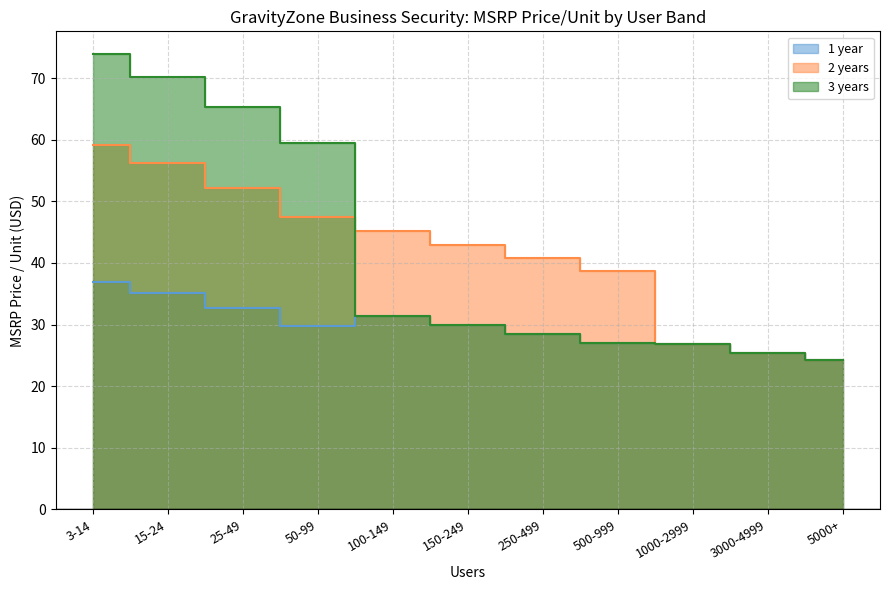

What is the value of the 2 years point at the 10th from the left?

25.5